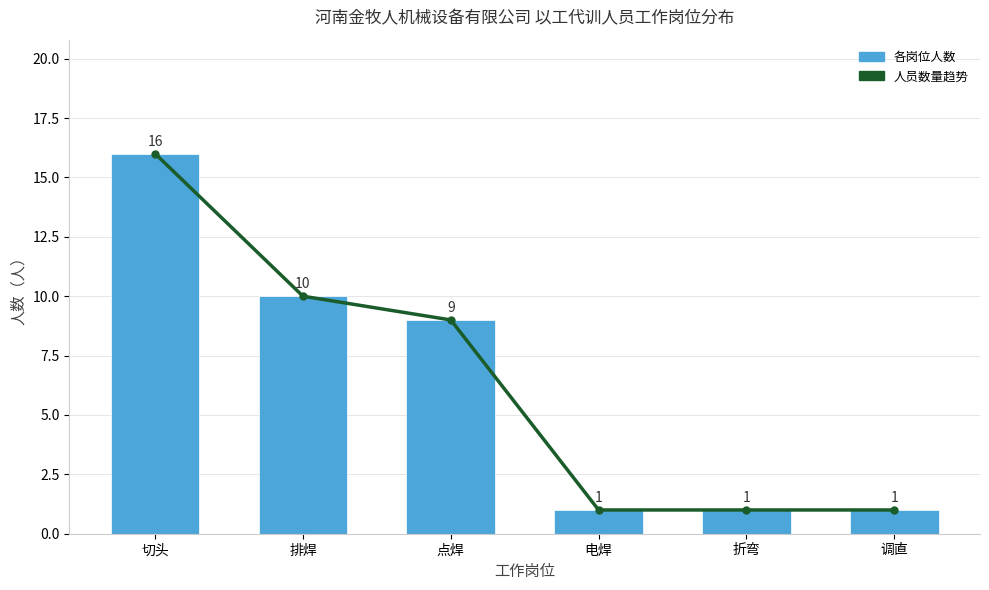

Where is 各岗位人数 nearest to the value 8?

点焊